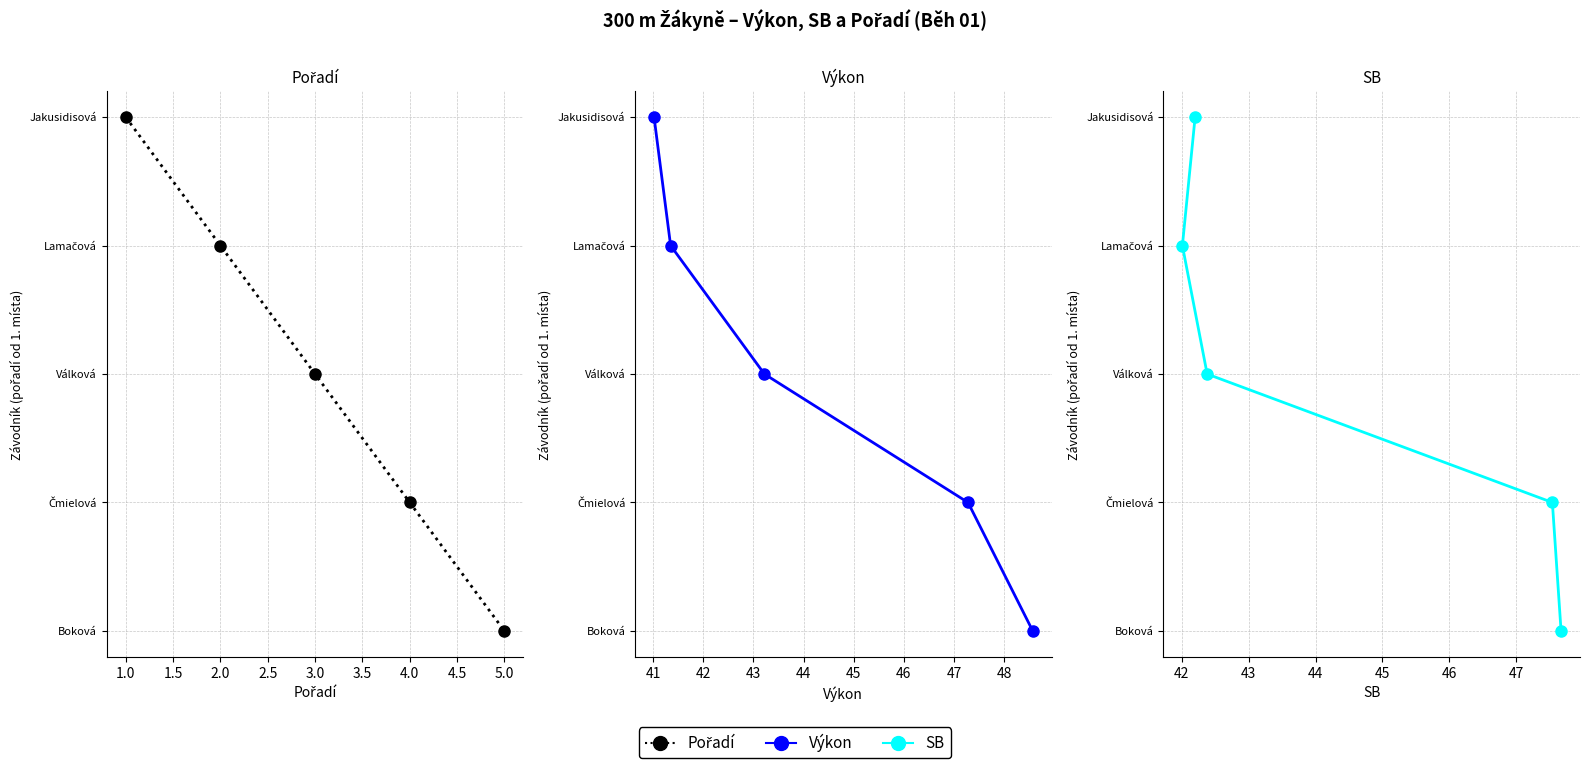

True or false: SB and Pořadí cross at least once.

False